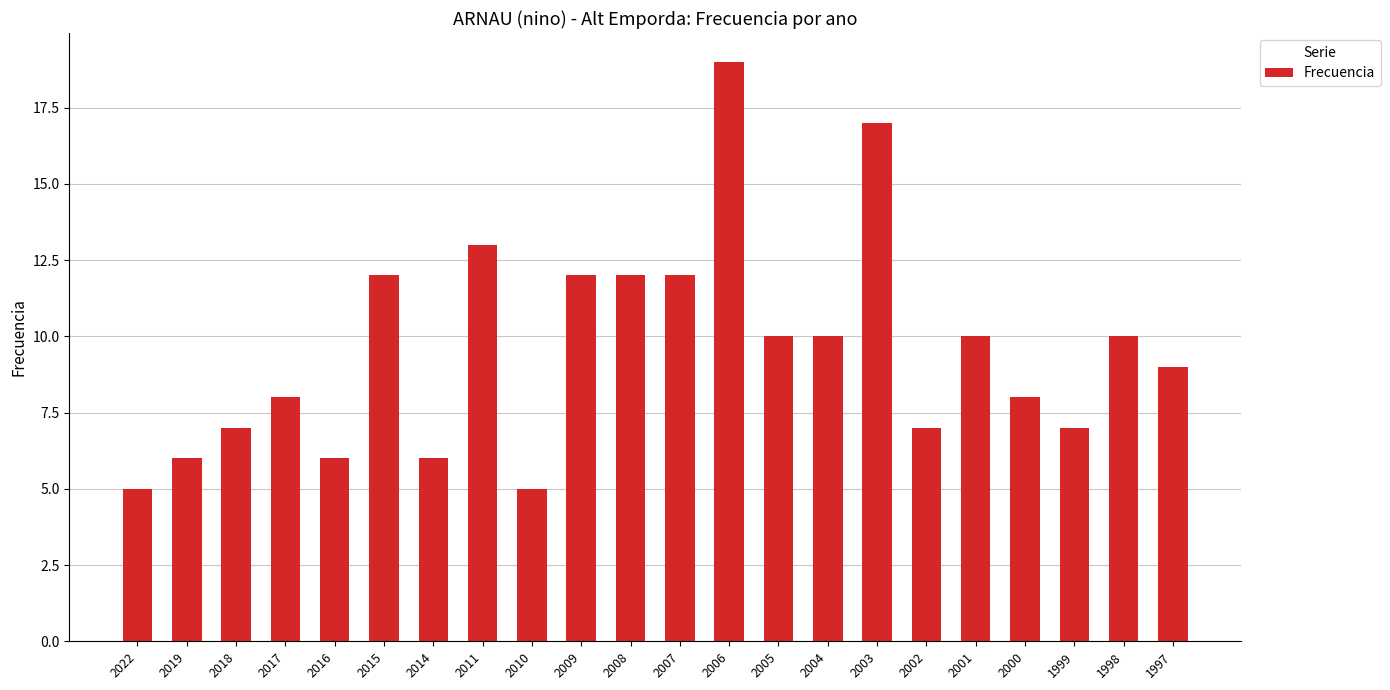

The value at 2011 is 13. True or false?

True